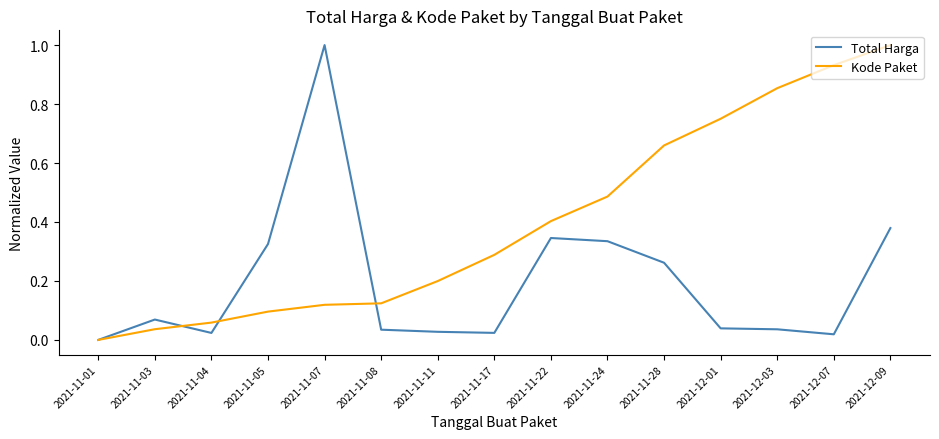

At which category is the sum across all series the highest?

2021-12-09